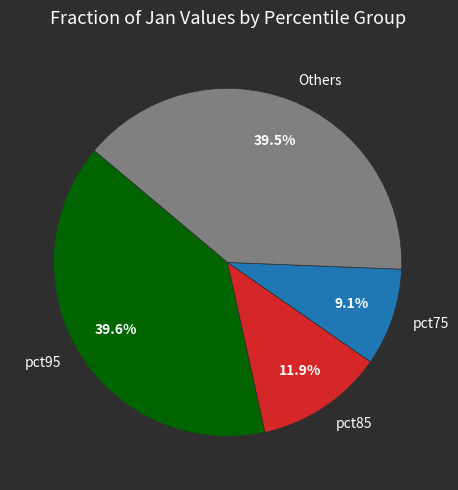

Is there a majority slice in this chart?

No